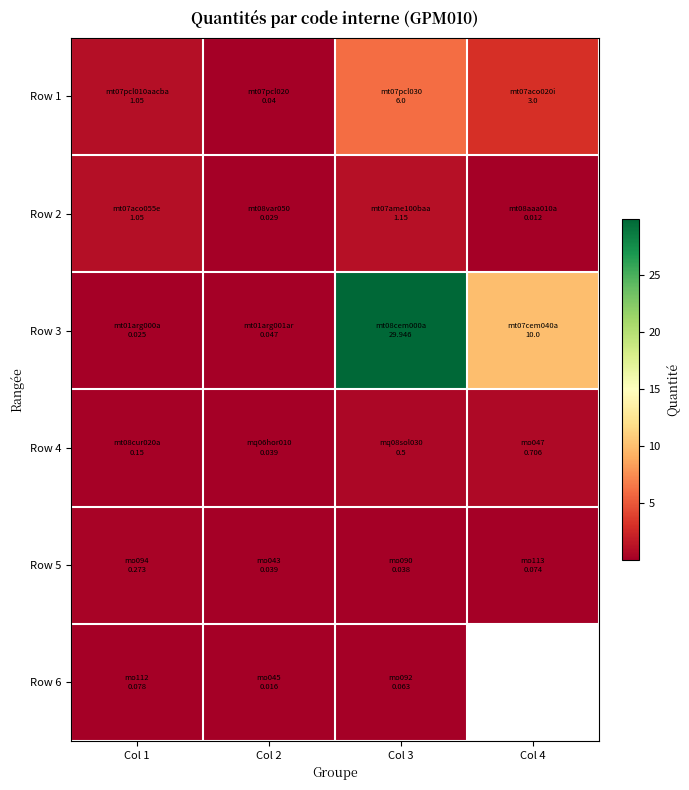

At which category does the chart reach its minimum across all series?

Col 4